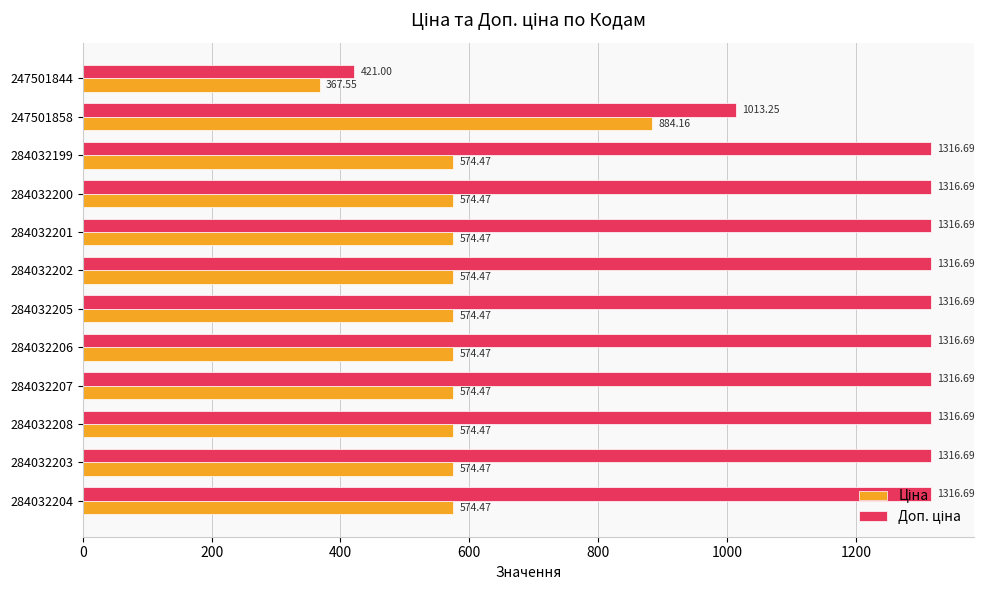

At which category is the sum across all series the highest?

247501858